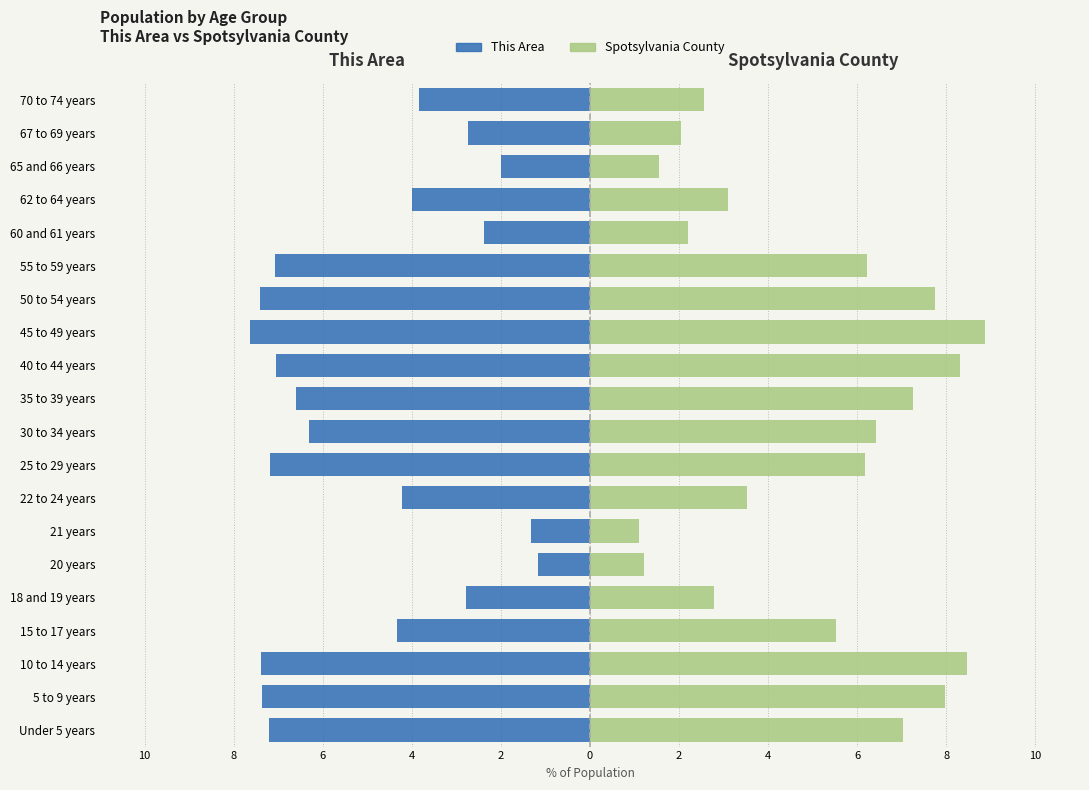

What is the difference between the second highest and second lowest values in the This Area series?

6.1